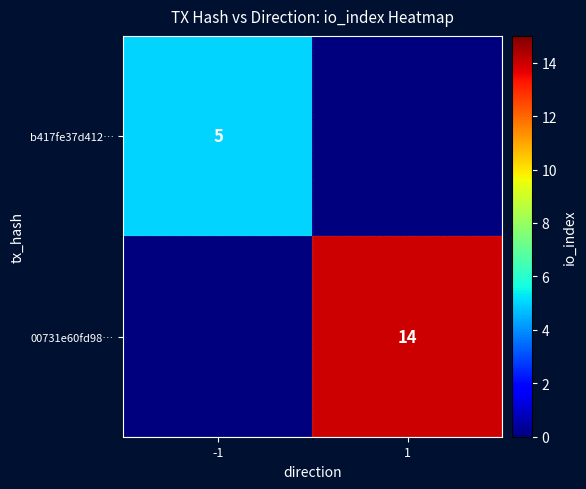

Which label corresponds to the largest value in the chart?

1